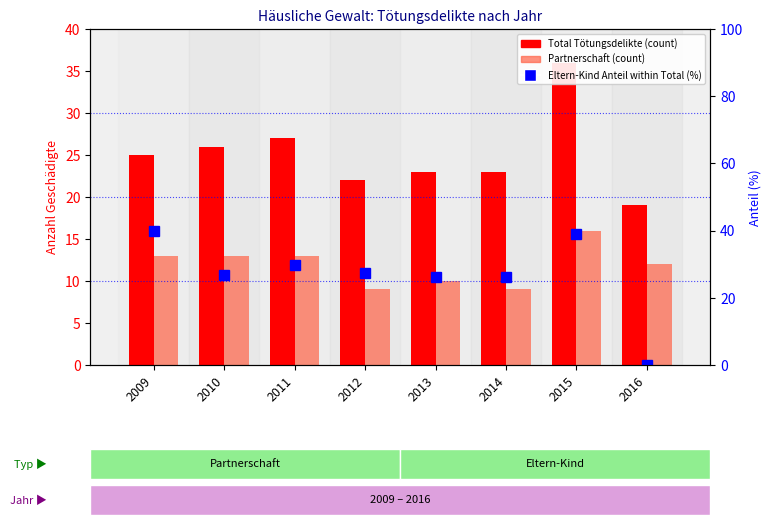

What is the value of the Total Tötungsdelikte bar at the 4th from the left?

22.0